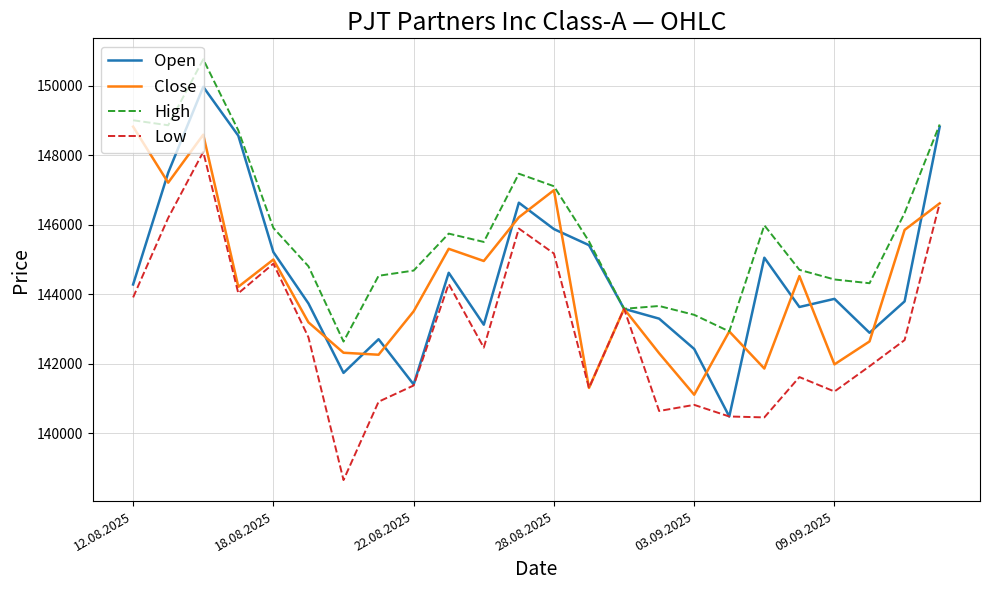

What is the average value of the Low series?

142917